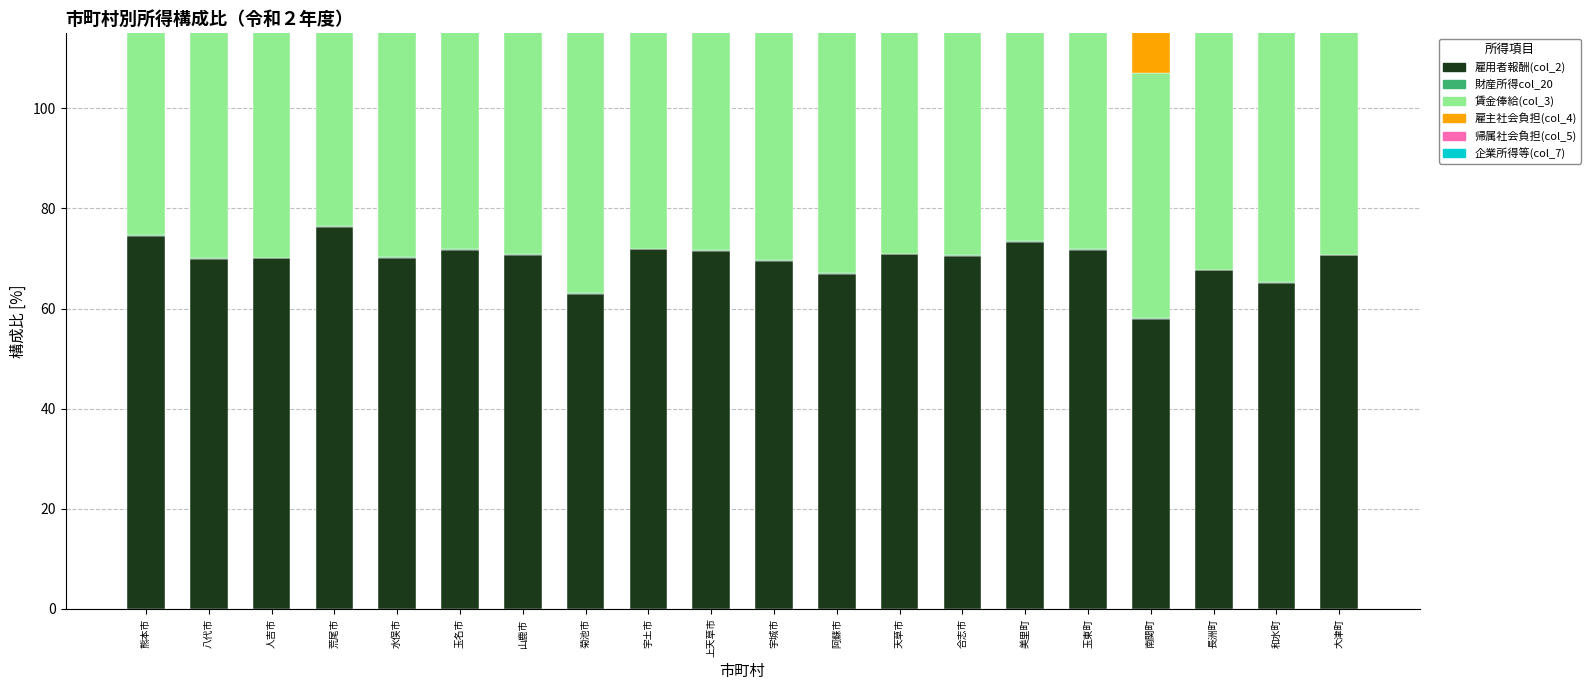

What is the difference between the second highest and second lowest values in the 帰属社会負担(col_5) series?

0.1